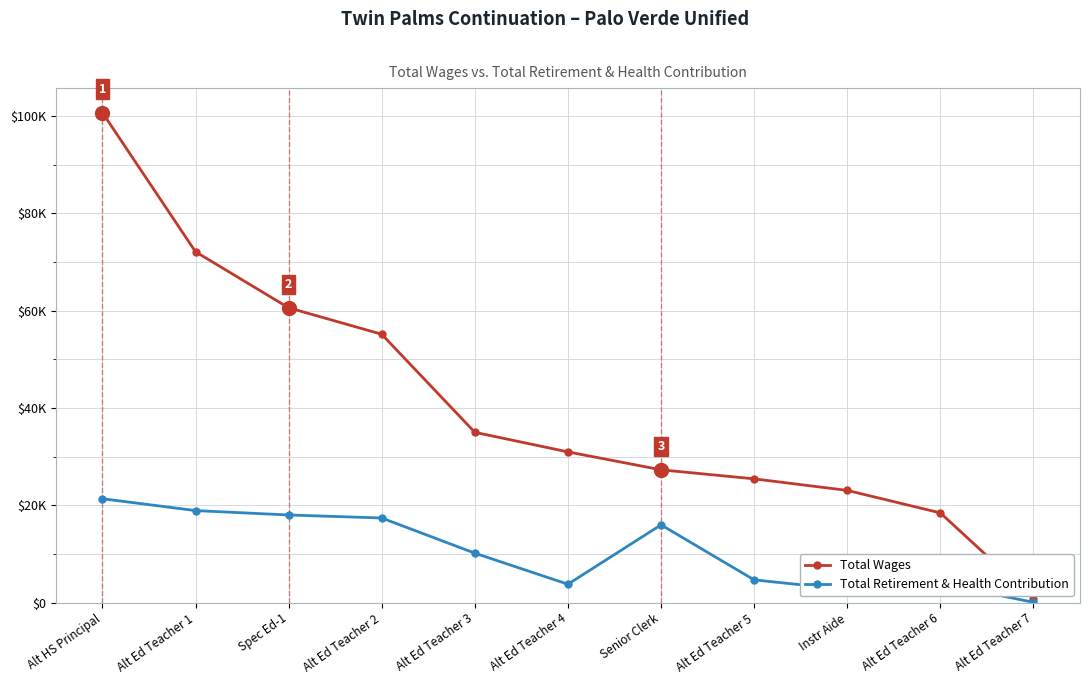

What is the label of the 7th point from the right?

Alt Ed Teacher 3